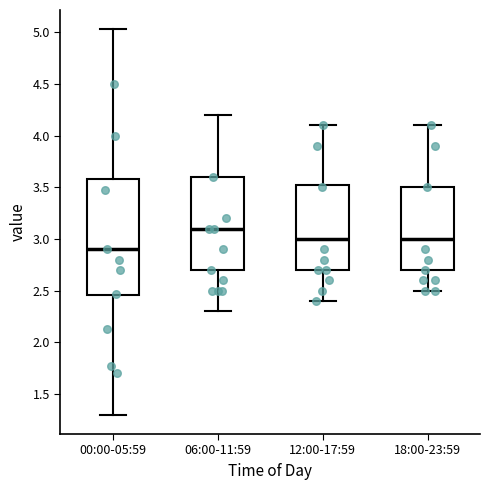

Where is the upper edge of the box for 12:00-17:59 on the y-axis? The values are not printed on the chart, so give them approximately, as read against the axis.

3.55